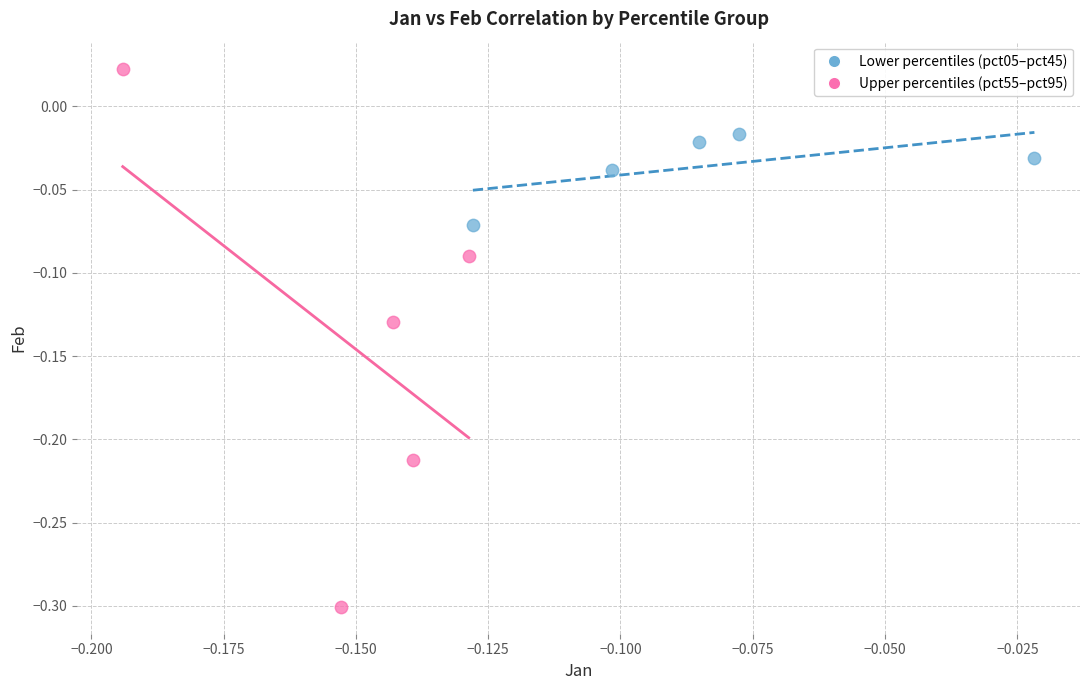

Which series has the widest spread of Y values?

Upper percentiles (pct55–pct95)